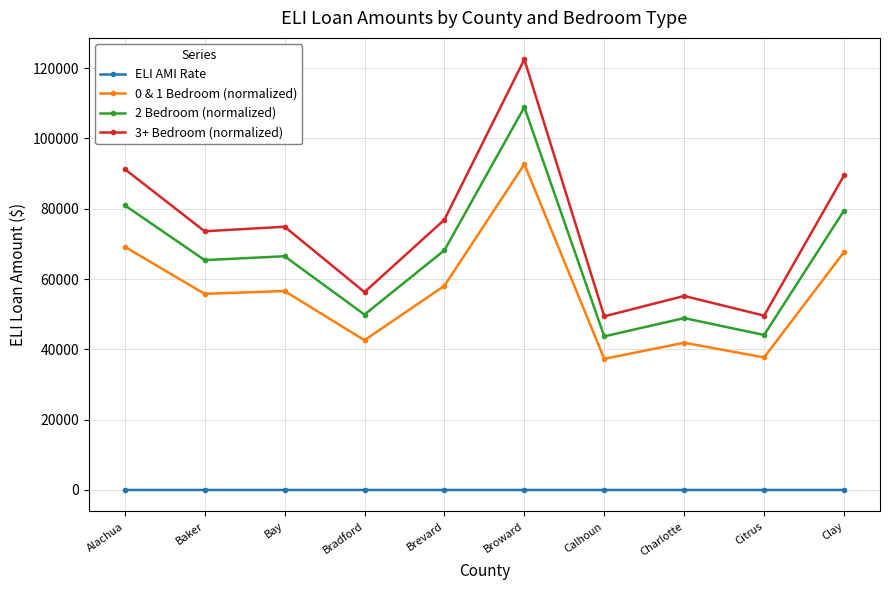

Between Bradford and Calhoun, which series saw the biggest shift?

3+ Bedroom (normalized)